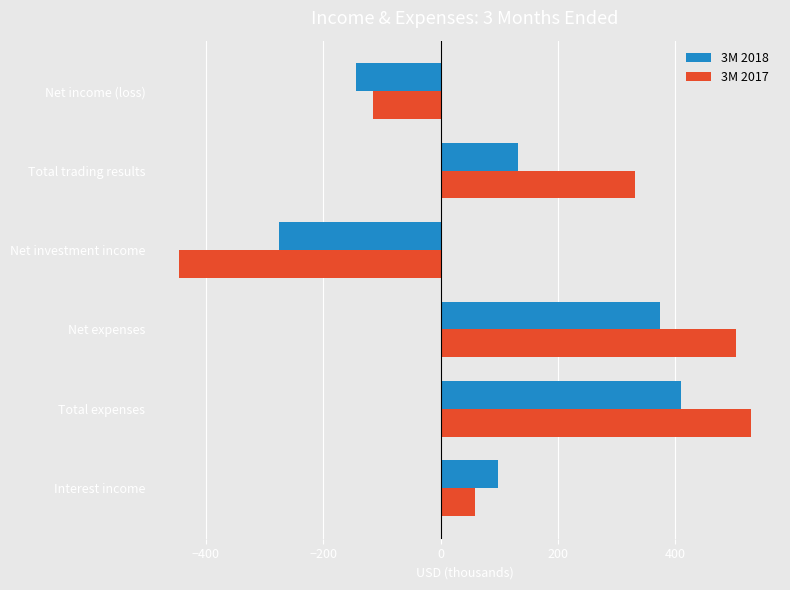

Which series has the largest range (max minus min)?

3M 2017